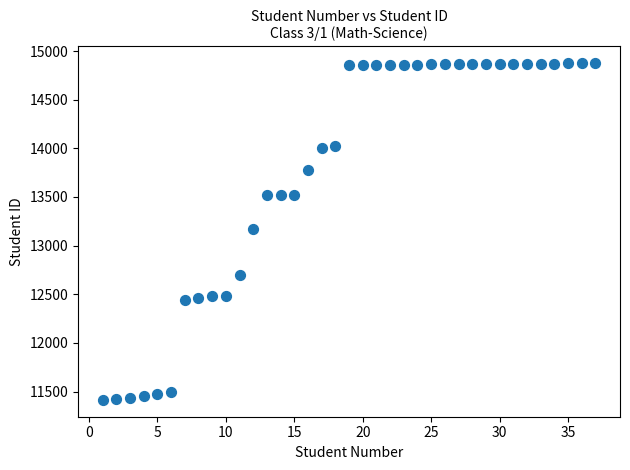

What is the range of X values (max minus min)?

36